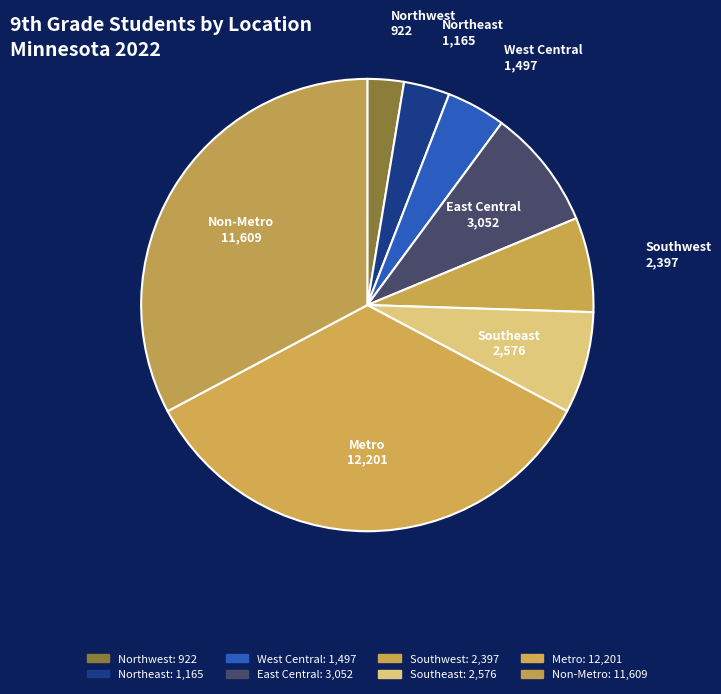

What is the largest slice in the pie chart?

Metro